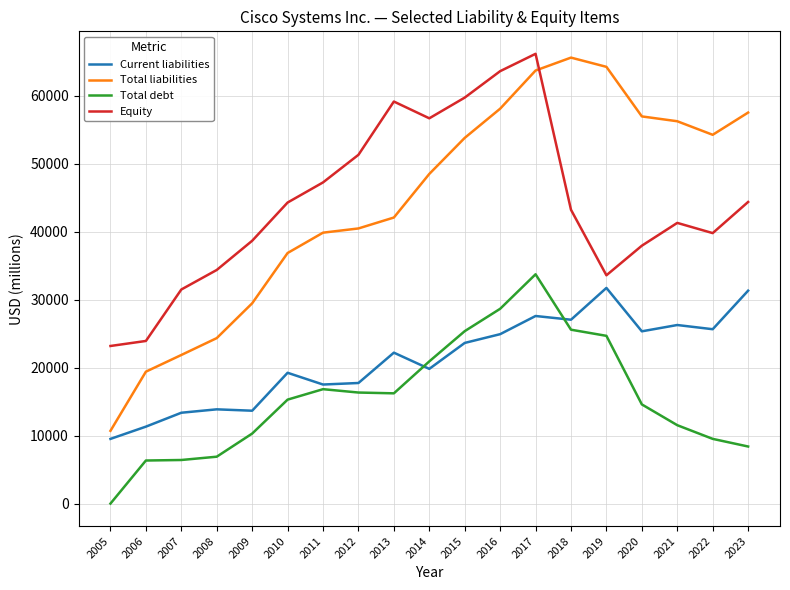

How many lines are shown in the chart?

4